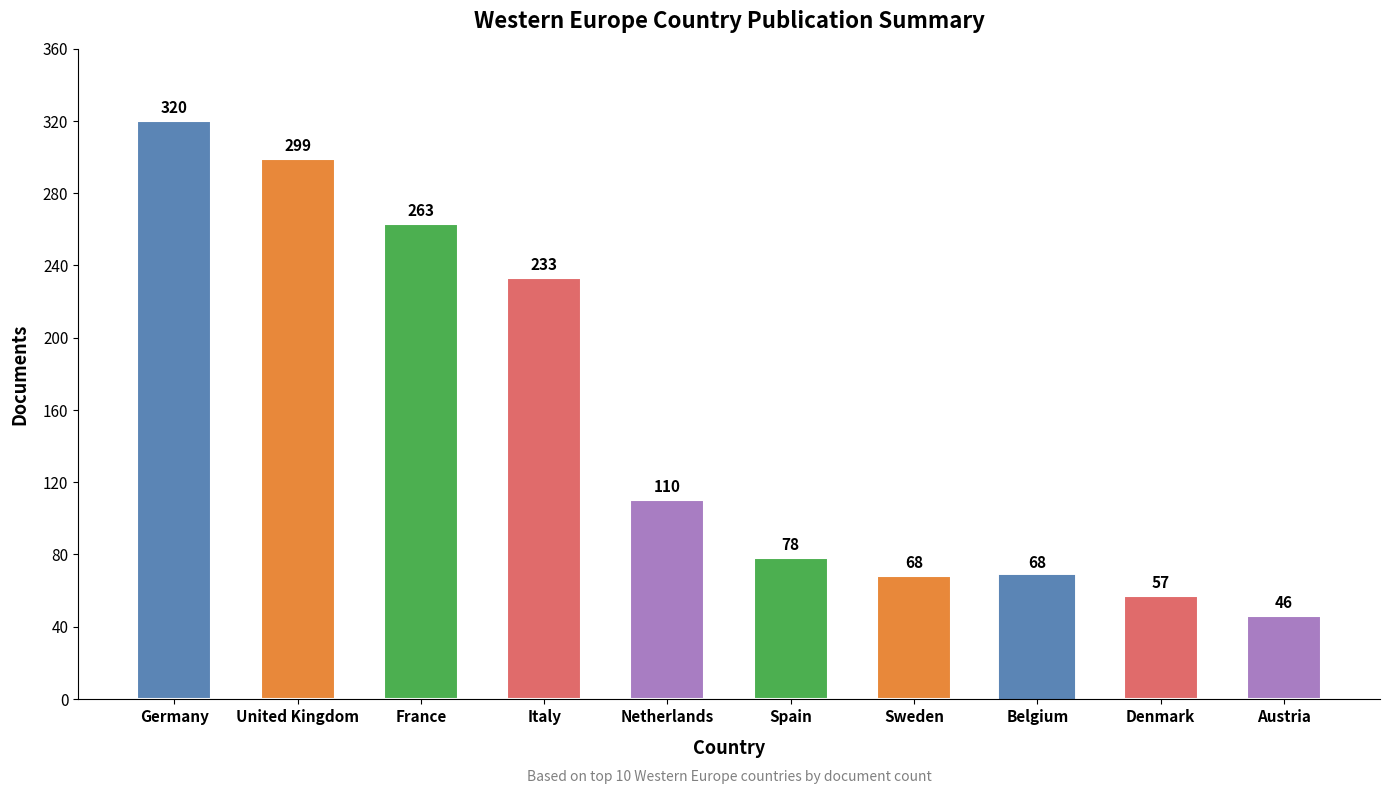

What is the difference between the second highest and second lowest values?

242